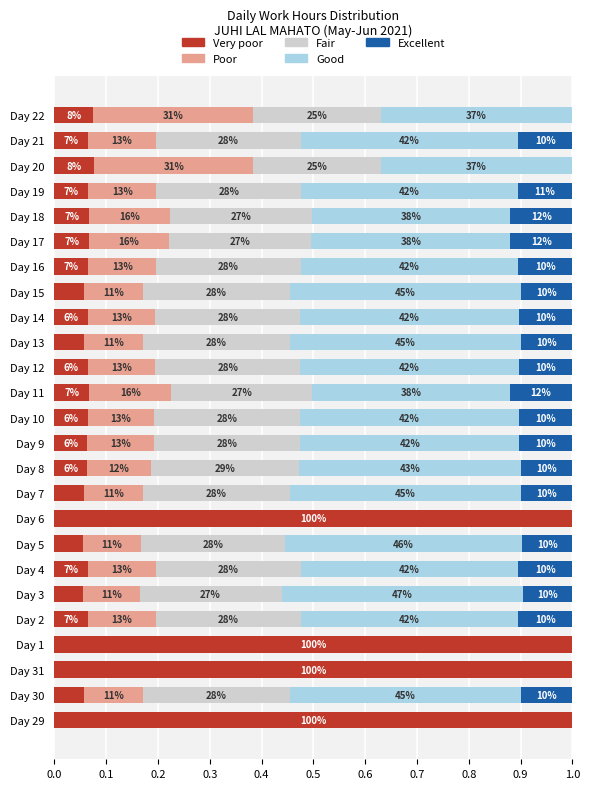

What are all the series names shown in the legend?

Very poor, Poor, Fair, Good, Excellent